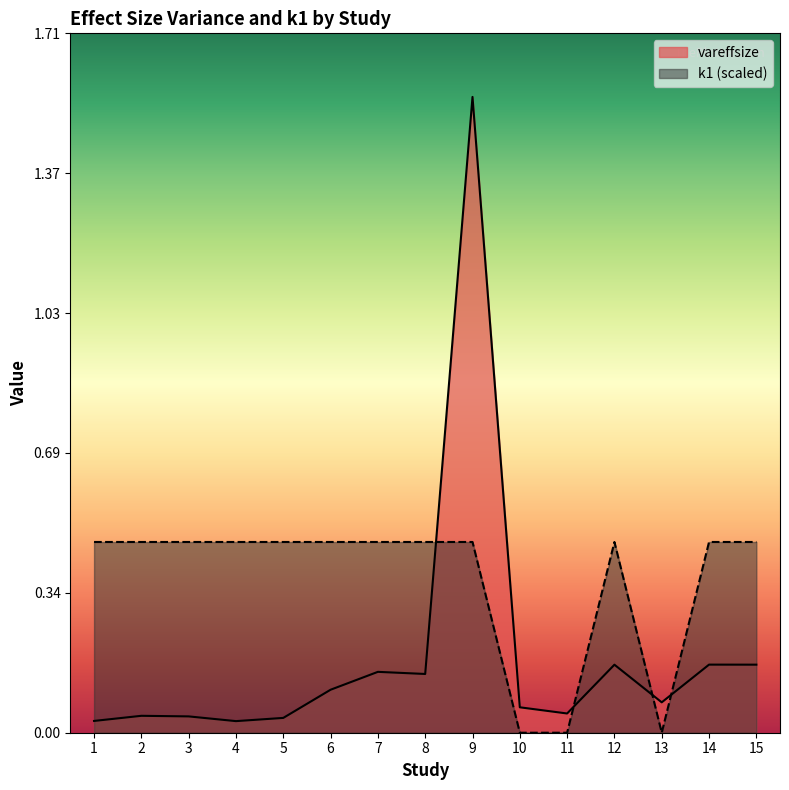

Between 5 and 11, which is larger?

11